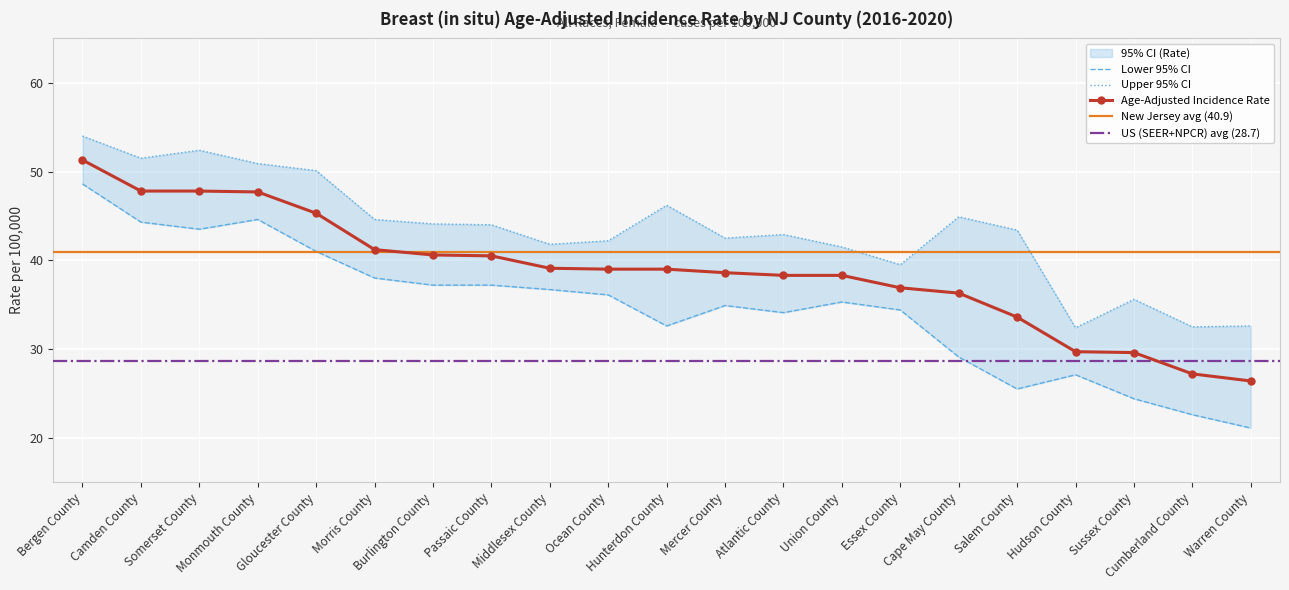

What is the value of the Age-Adjusted Incidence Rate point at the 13th from the left?

38.3